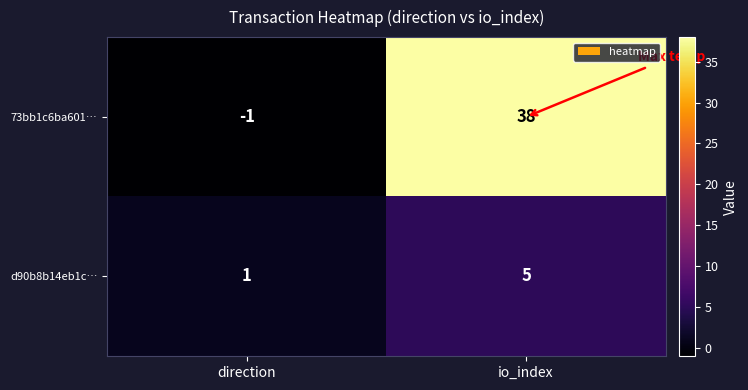

Reading left to right, list all the values displayed in this chart.

73bb1c6ba601…: direction=-1	io_index=38
d90b8b14eb1c…: direction=1	io_index=5